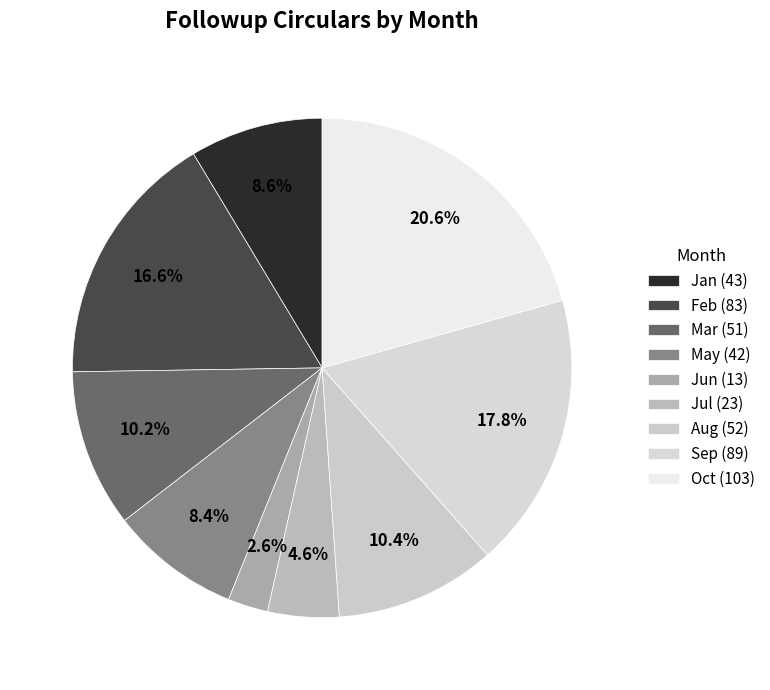

What is the change in value from Jun to Oct?

+90